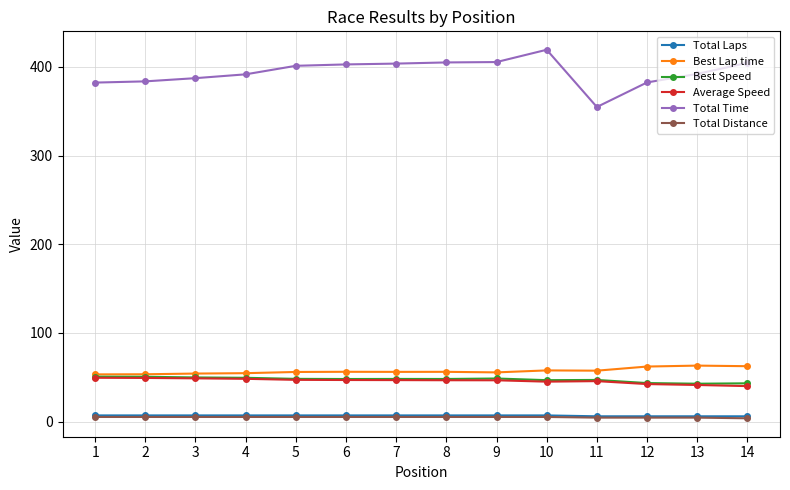

Which series has the largest total across all categories?

Total Time